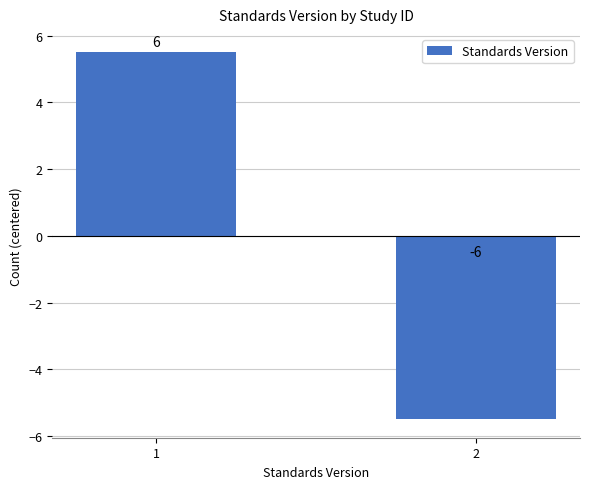

List the labels in order of value, largest first.

1, 2